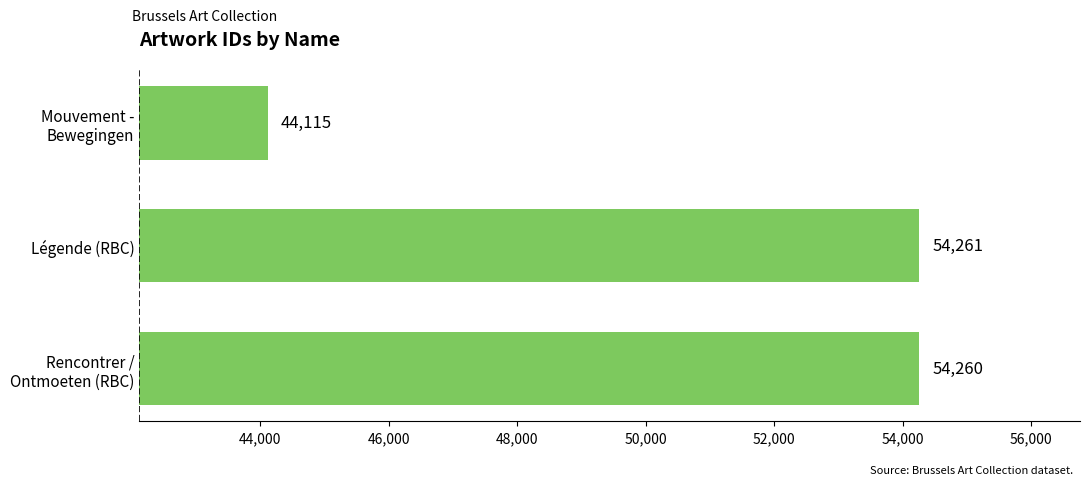

Reading bottom to top, list all the values displayed in this chart.

54260	54261	44115